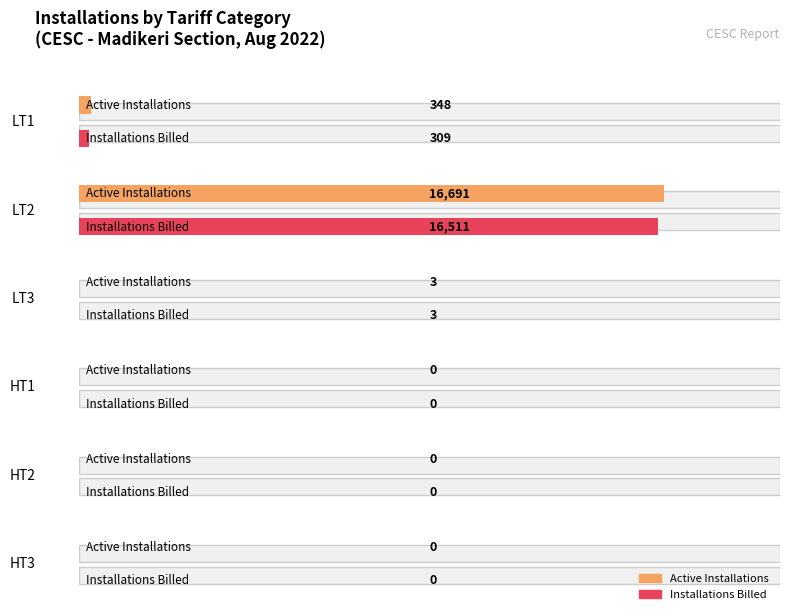

Reading left to right, transcribe all the data shown in this chart.

Active Installations: LT1=348	LT2=16691	LT3=3	HT1=0	HT2=0	HT3=0
Installations Billed: LT1=309	LT2=16511	LT3=3	HT1=0	HT2=0	HT3=0